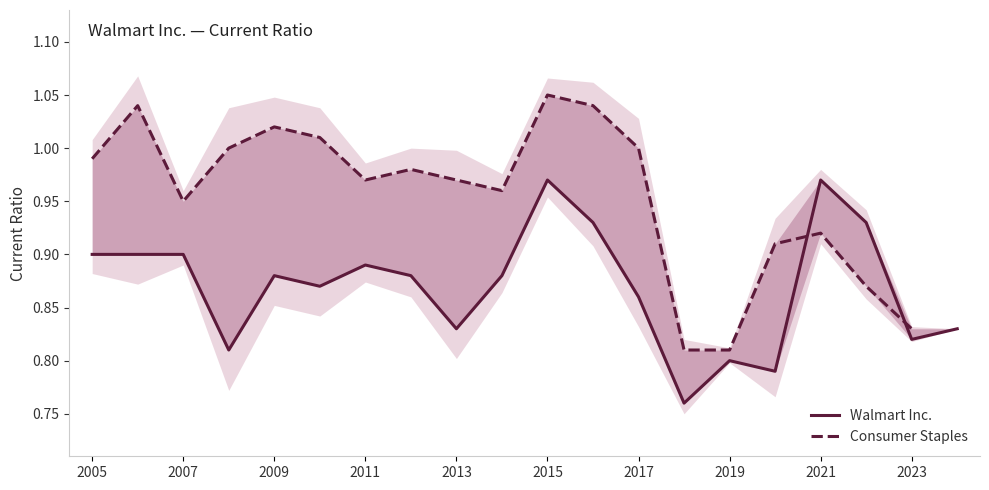

The Walmart Inc. series shows 0.2 at 2015. True or false?

False